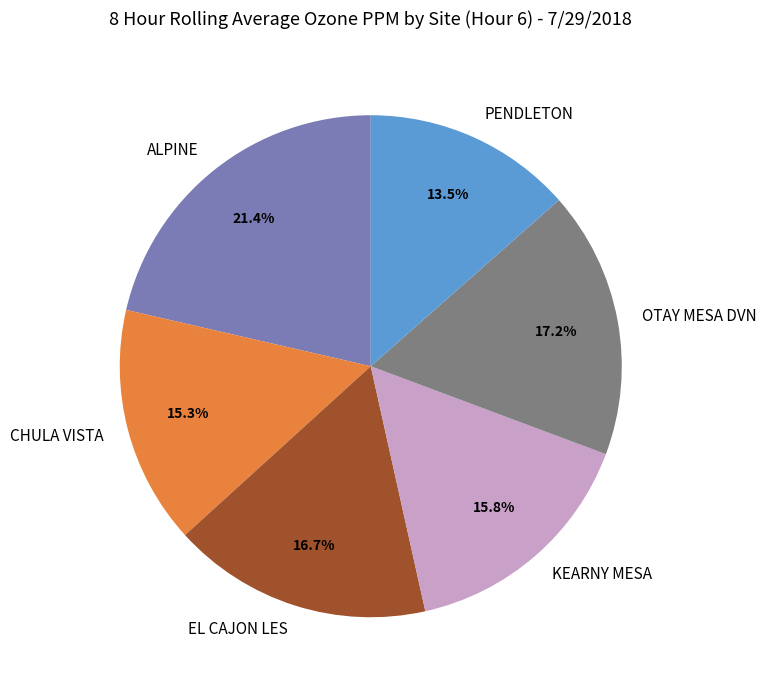

Which slice is the smallest?

PENDLETON